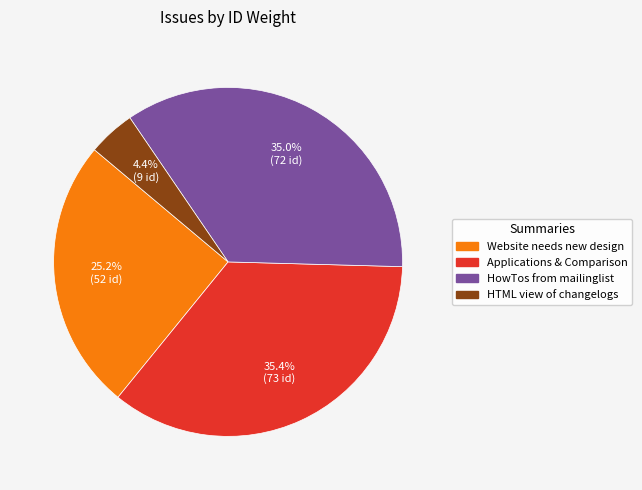

Is there any slice that represents more than half of the pie?

No